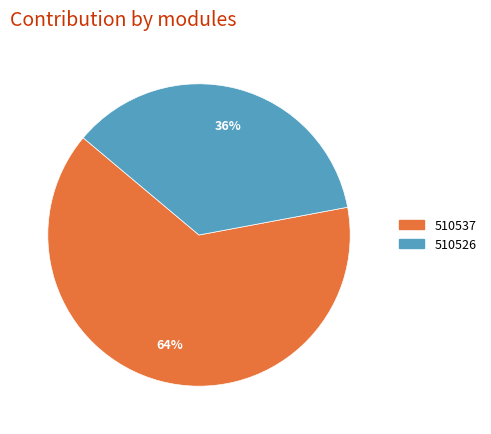

What is the largest slice in the pie chart?

510537